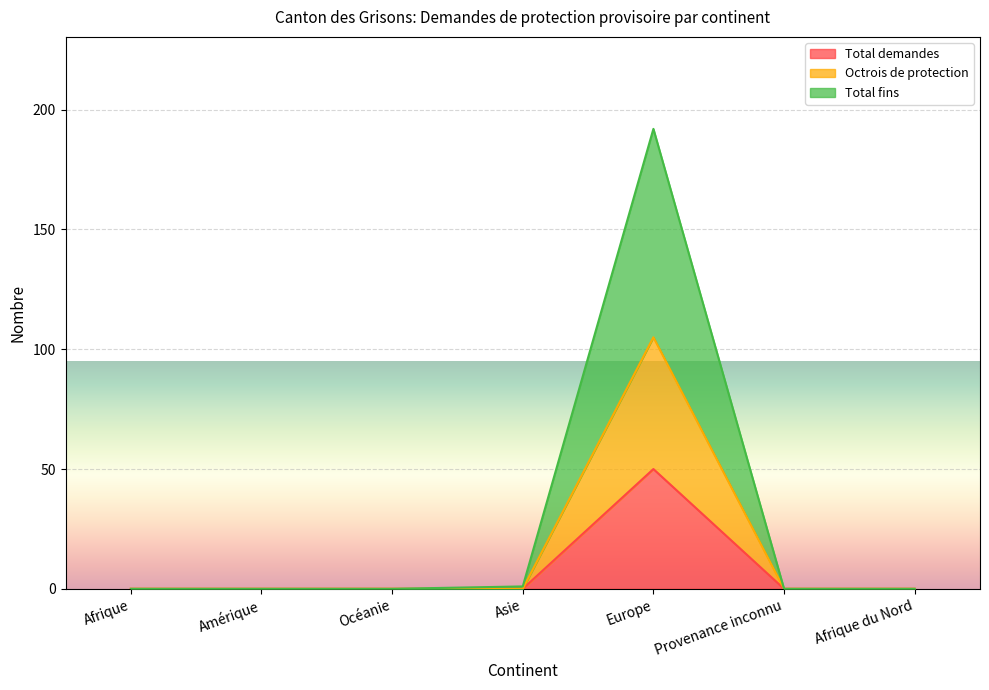

List the series in order of their overall mean, lowest first.

Total demandes, Octrois de protection, Total fins